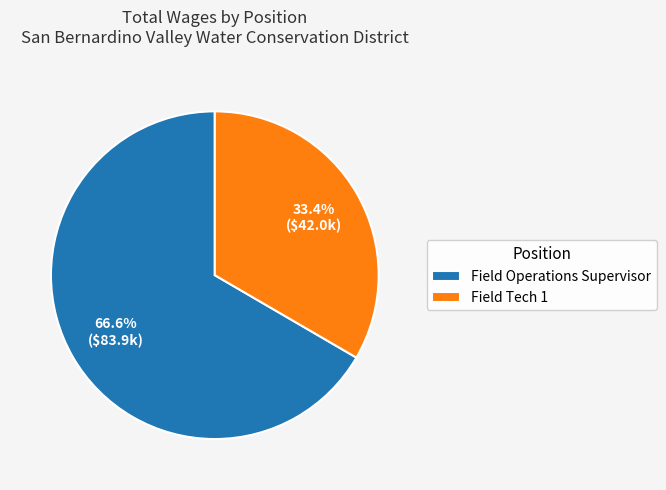

Which slice is the largest?

Field Operations Supervisor